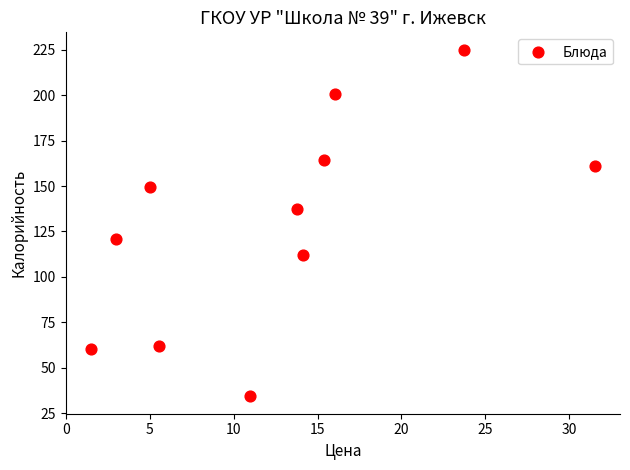

What is the range of Y values (max minus min)?

190.7